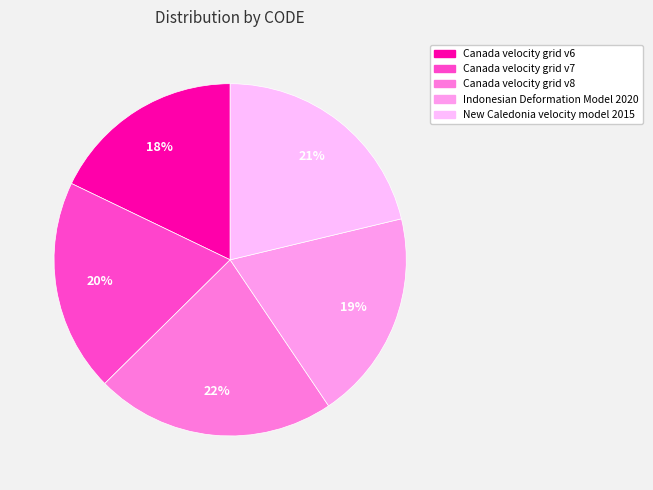

Rank the categories by value from highest to lowest.

Canada velocity grid v8, New Caledonia velocity model 2015, Canada velocity grid v7, Indonesian Deformation Model 2020, Canada velocity grid v6